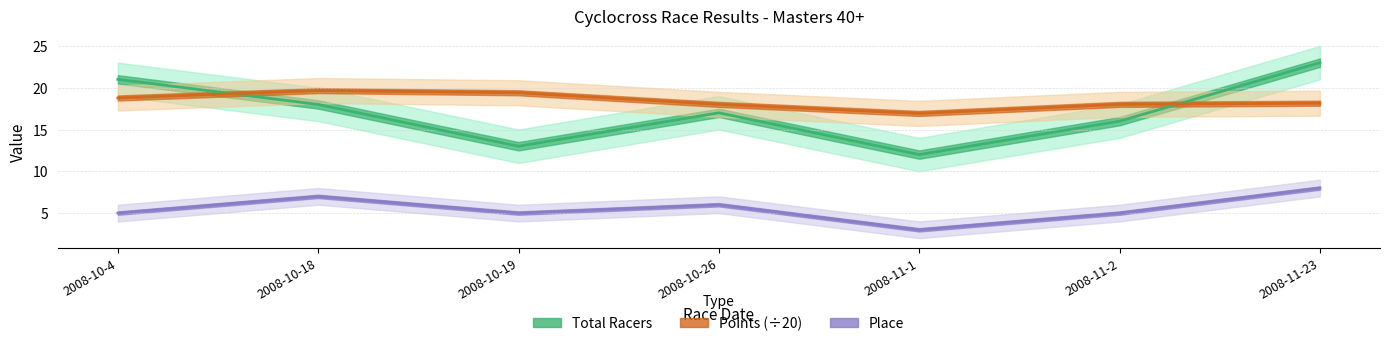

Count the number of categories in the chart.

7